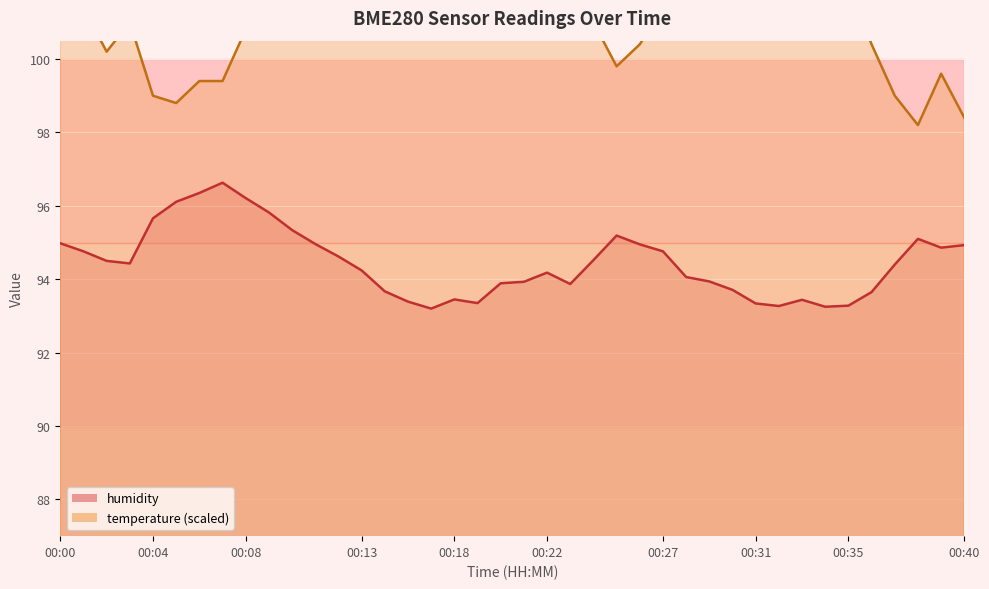

Reading right to left, transcribe all the data shown in this chart.

temperature: 98.4	99.6	98.2	99.0	100.4	102.0	101.4	102.0	101.6	102.6	102.4	102.0	102.2	101.4	100.4	99.8	101.0	102.0	101.8	102.6	102.8	103.0	102.6	103.6	103.6	103.8	103.4	102.6	102.6	102.0	101.6	100.8	99.4	99.4	98.8	99.0	101.0	100.2	101.4	101.4
humidity: 94.9	94.9	95.1	94.4	93.7	93.3	93.2	93.4	93.3	93.3	93.7	93.9	94.1	94.8	95.0	95.2	94.5	93.9	94.2	93.9	93.9	93.3	93.5	93.2	93.4	93.7	94.2	94.6	95.0	95.3	95.8	96.2	96.6	96.3	96.1	95.7	94.4	94.5	94.8	95.0